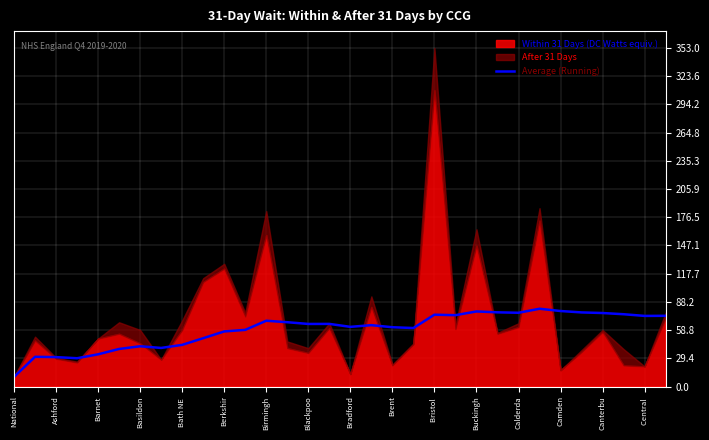

Is it true that Average (Running) equals 68.6 at Birmingh?

True